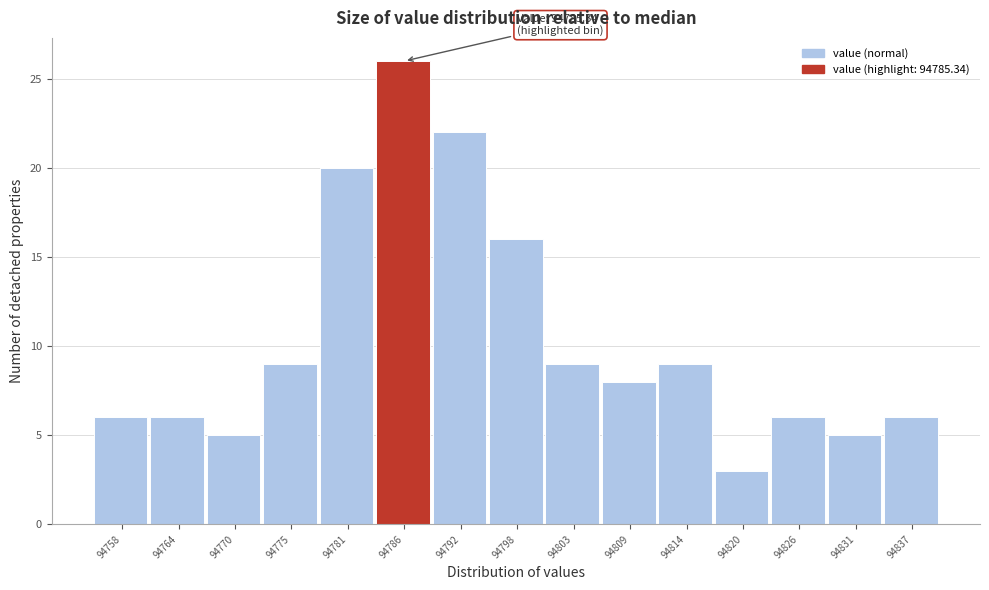

Which range on the x-axis has the tallest bar?

94783.5 to 94789.1